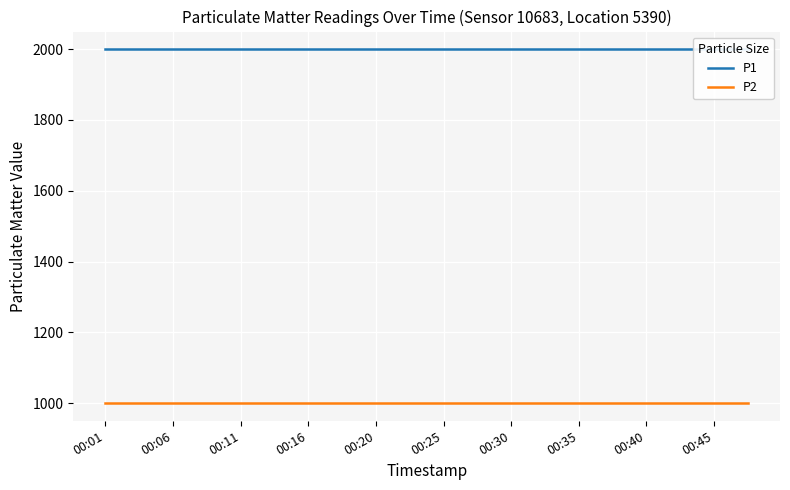

What is the highest value of the P2 series?

999.9